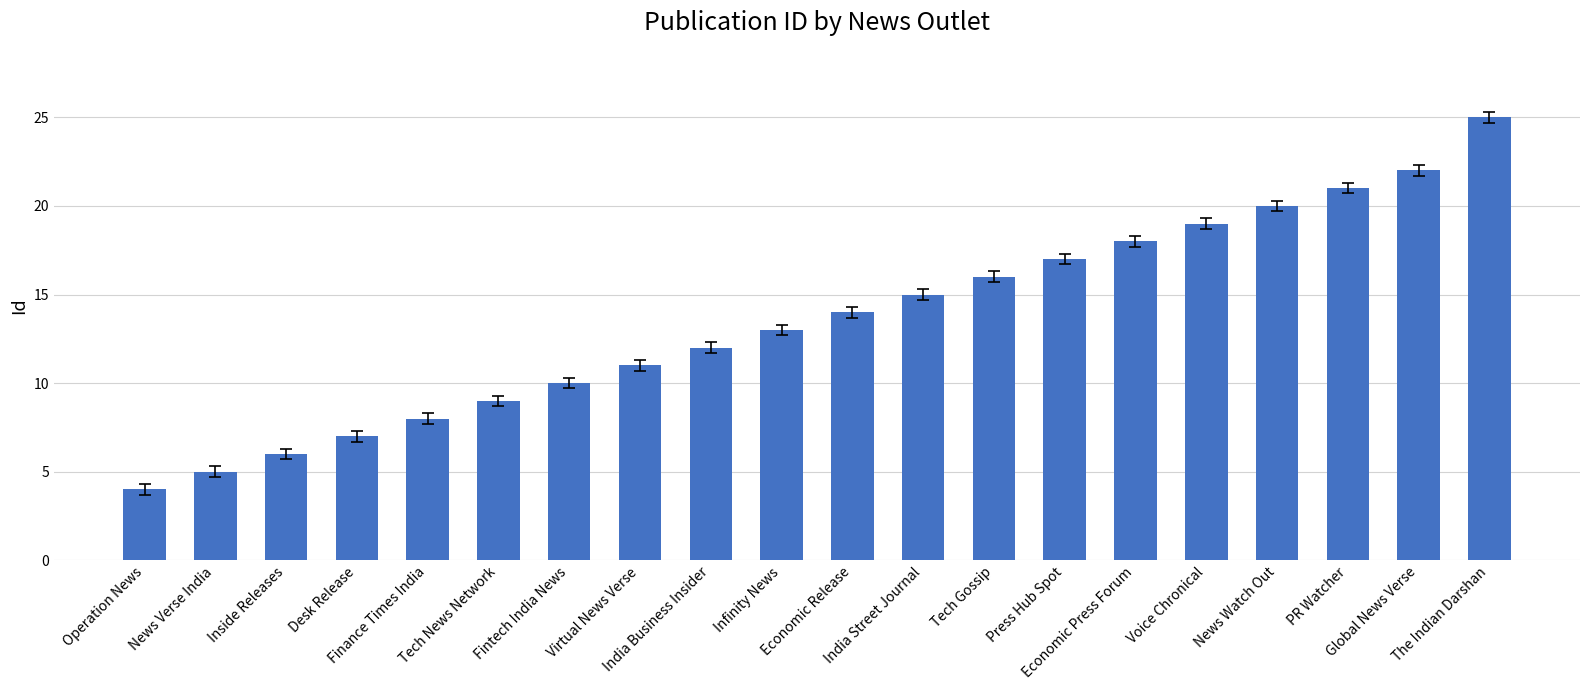

What is the sum of all values?

272